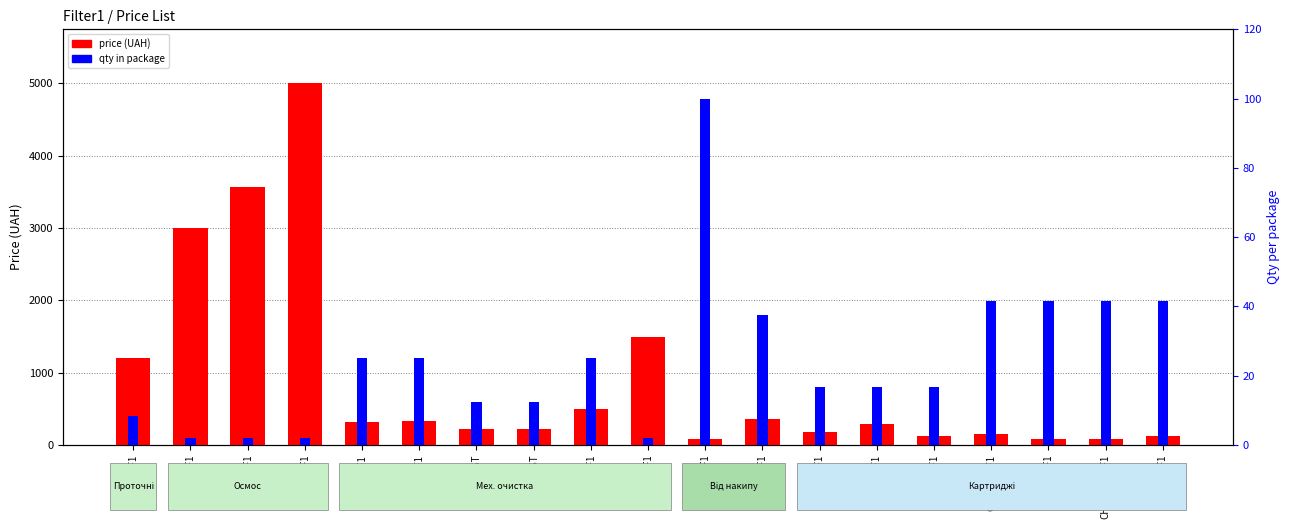

Reading left to right, what are all the values shown in this chart?

price (UAH): 1199.0	2999.0	3569.0	4999.0	315.0	325.0	215.0	220.0	499.0	1490.0	80.0	360.0	177.0	286.0	117.6	145.0	84.0	79.0	120.0
qty in package: 8.3	2.1	2.1	2.1	25.0	25.0	12.5	12.5	25.0	2.1	100.0	37.5	16.7	16.7	16.7	41.7	41.7	41.7	41.7